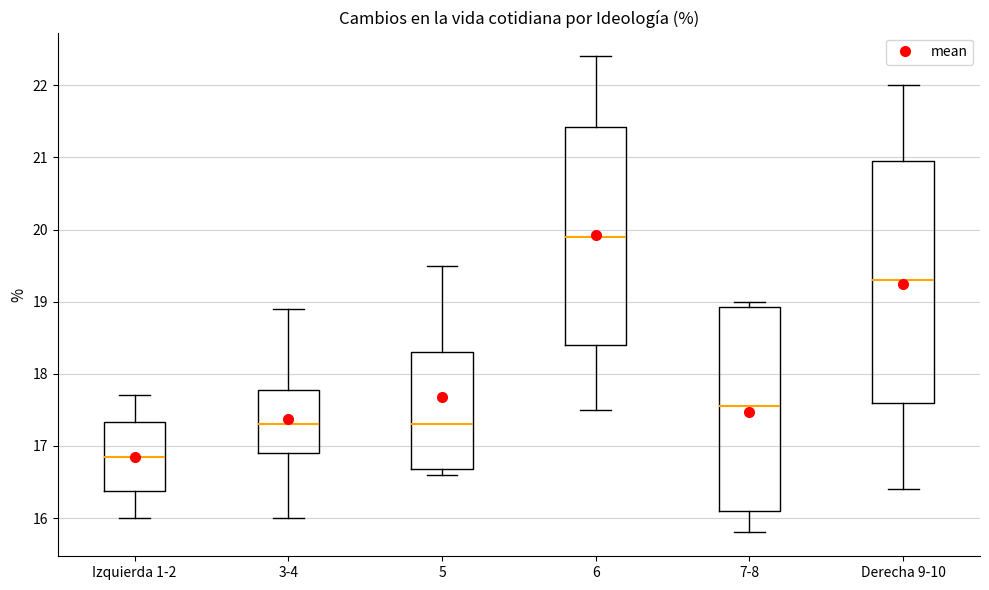

Which box has the highest median line?

6